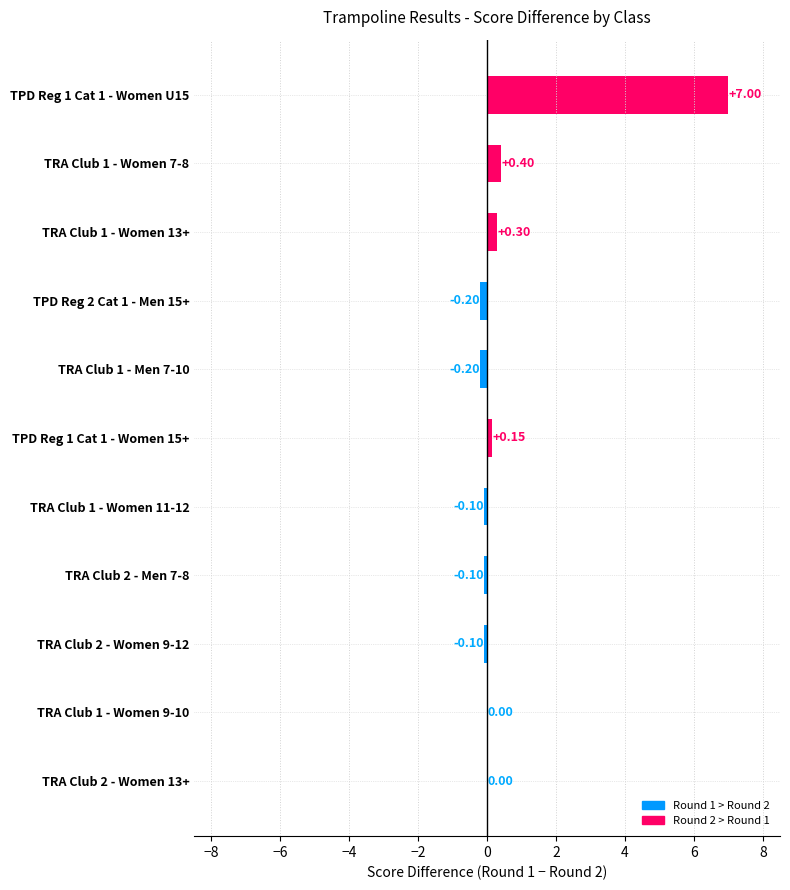

Which has a higher value, TRA Club 2 - Men 7-8 or TPD Reg 1 Cat 1 - Women U15?

TPD Reg 1 Cat 1 - Women U15